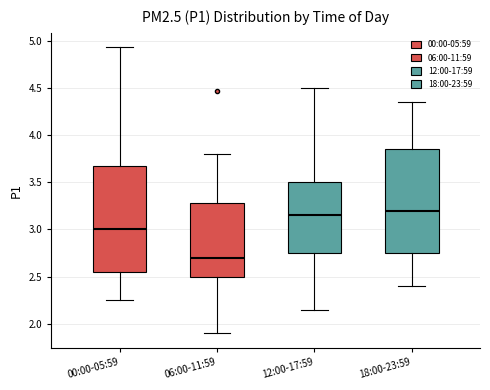

Where does the upper whisker of the box for 00:00-05:59 end on the y-axis? The values are not printed on the chart, so give them approximately, as read against the axis.

4.95